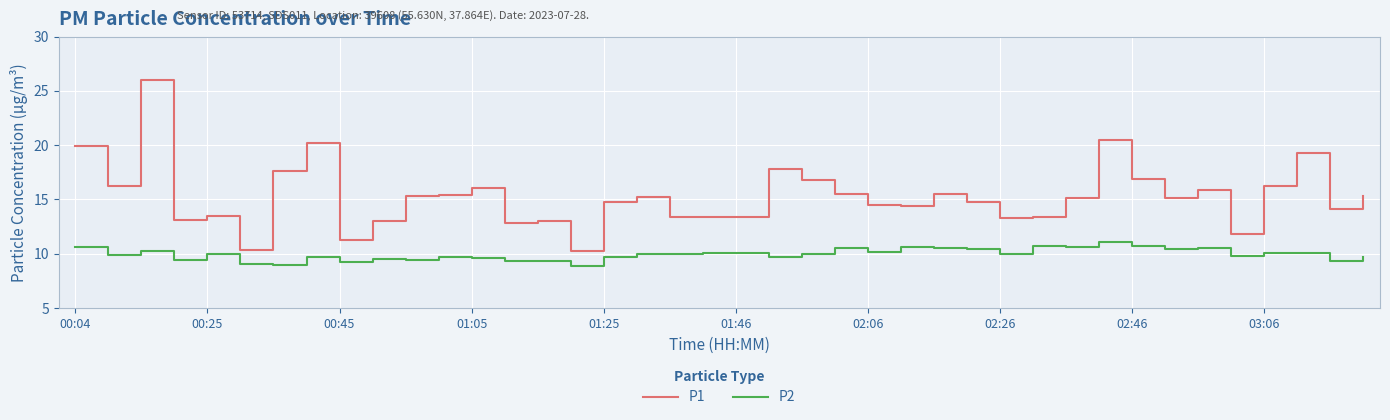

Which series has the widest spread of values?

P1